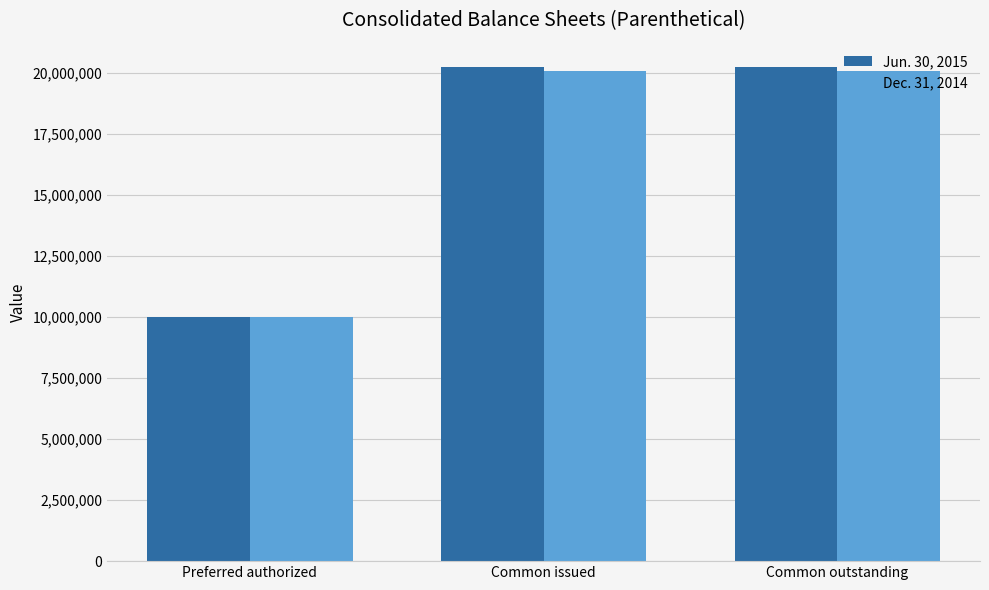

What is the value of the Dec. 31, 2014 bar at the 3rd from the left?

20084830